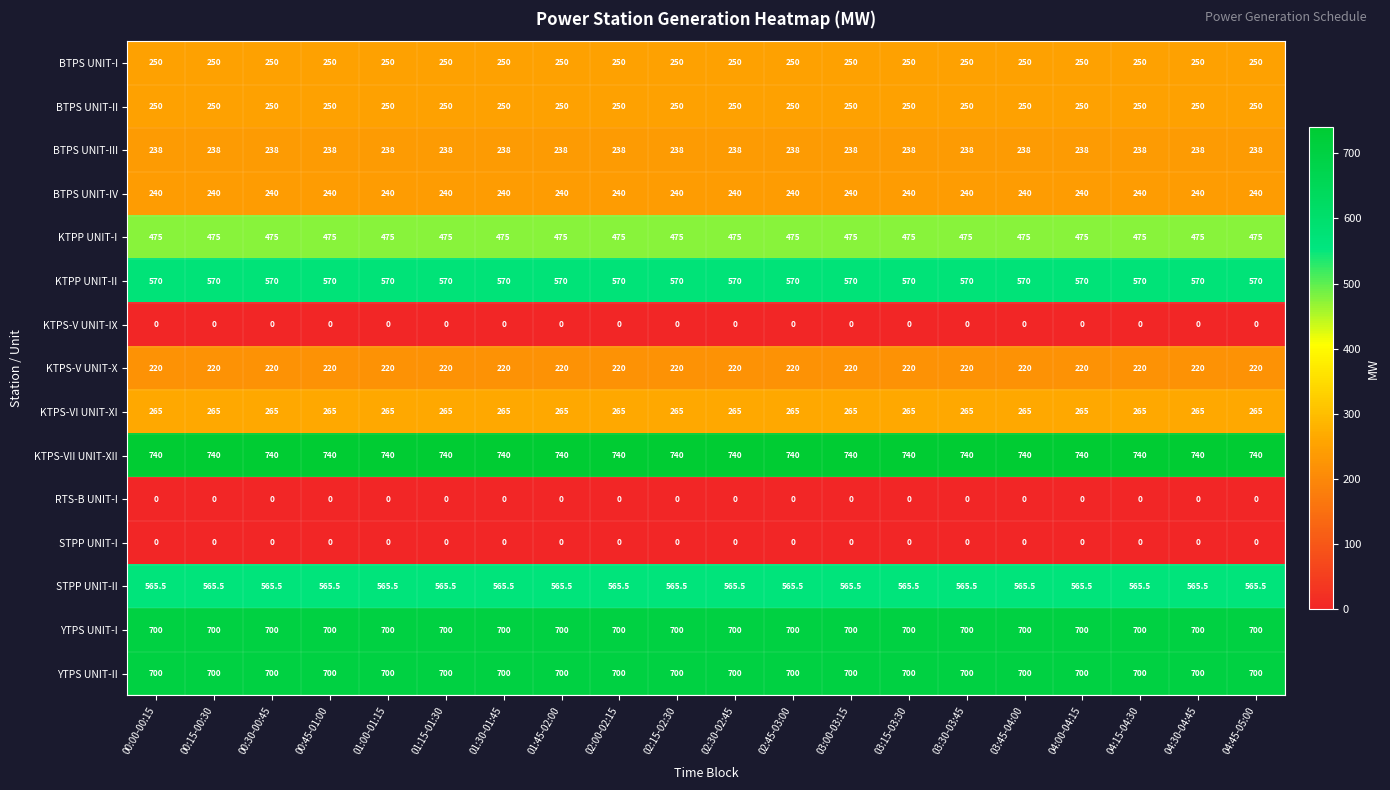

What is the maximum value shown in the chart?

740.0